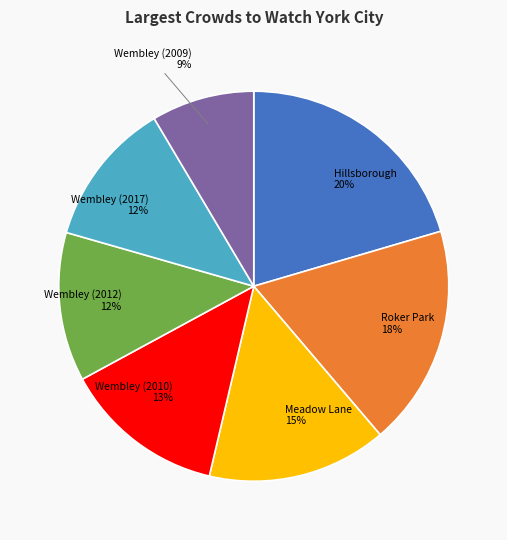

What is the smallest slice in the pie chart?

Wembley (2009)